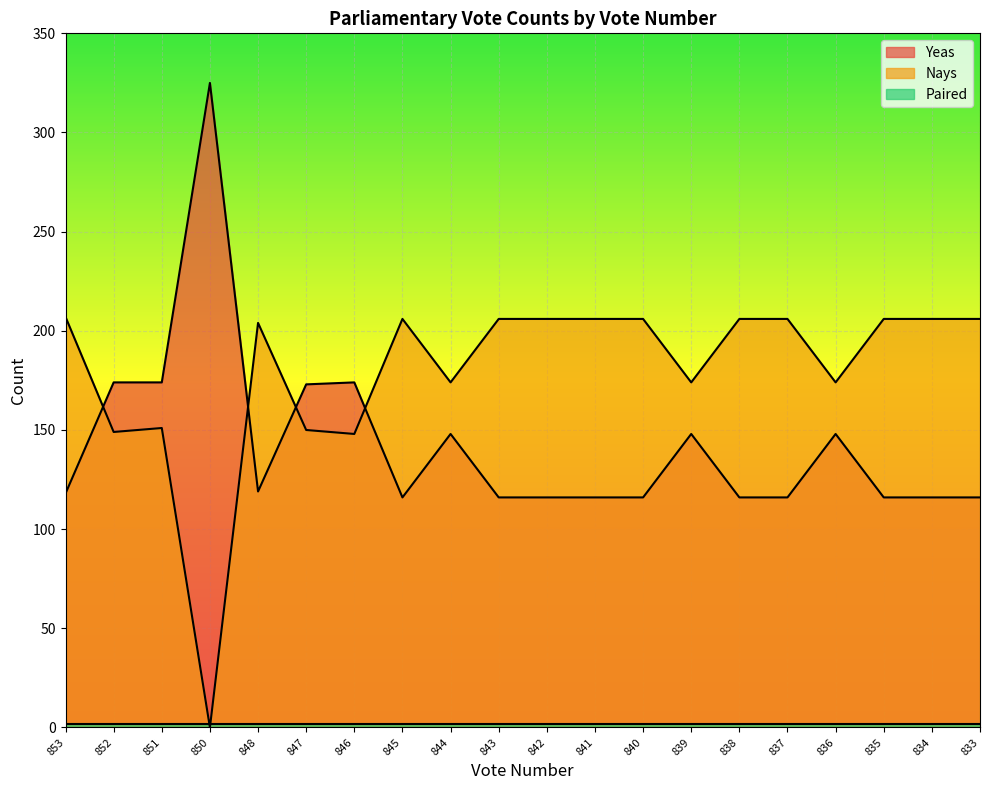

List the labels in order of Nays value, largest first.

853, 845, 843, 842, 841, 840, 838, 837, 835, 834, 833, 848, 844, 839, 836, 851, 847, 852, 846, 850